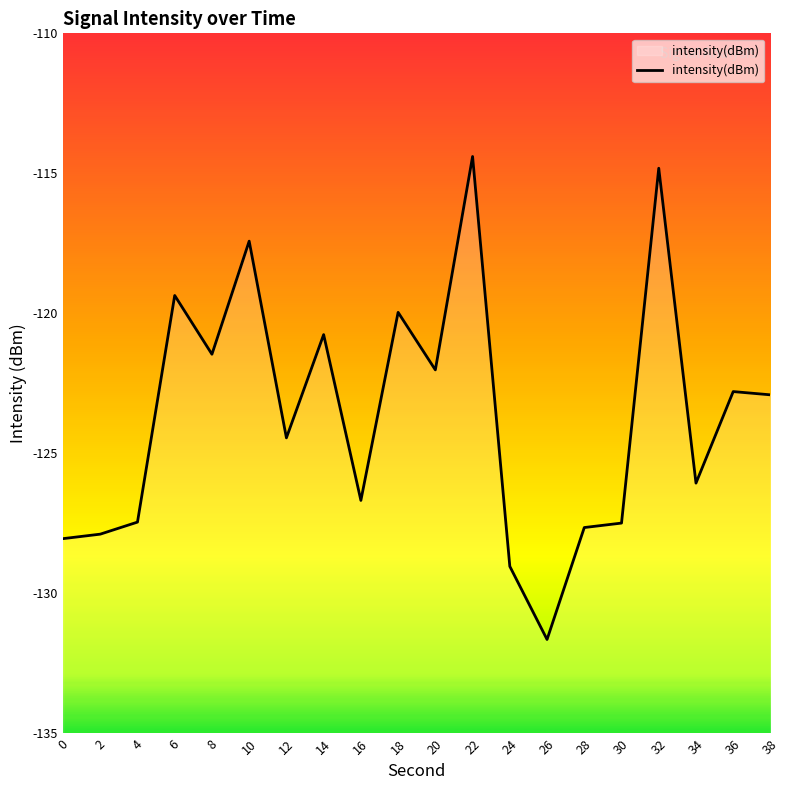

Does the chart have visible grid lines?

No